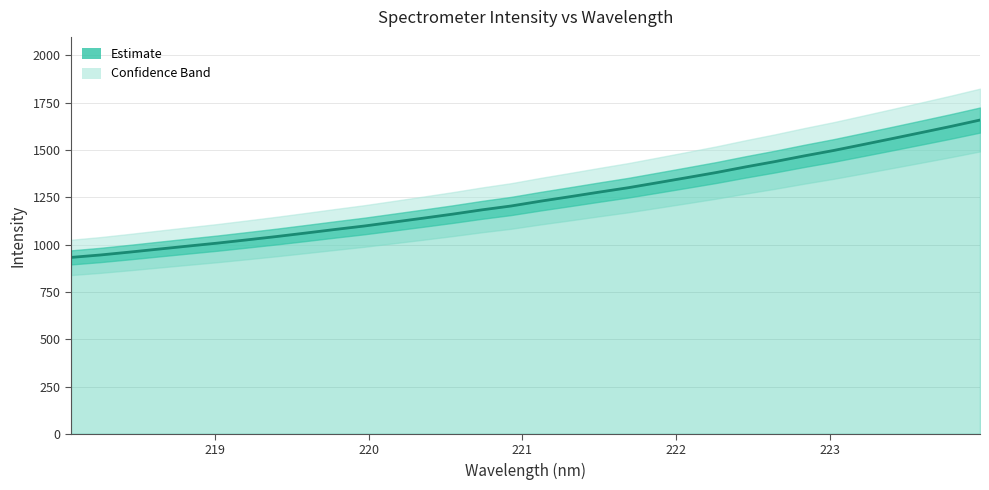

What is the average value?

1244.6